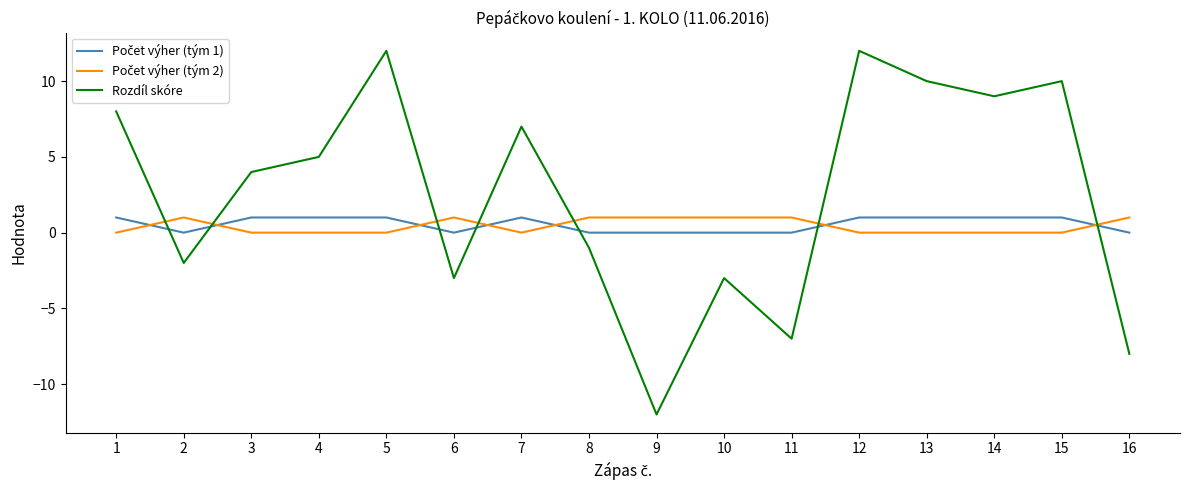

Which series has the largest total across all categories?

Rozdíl skóre